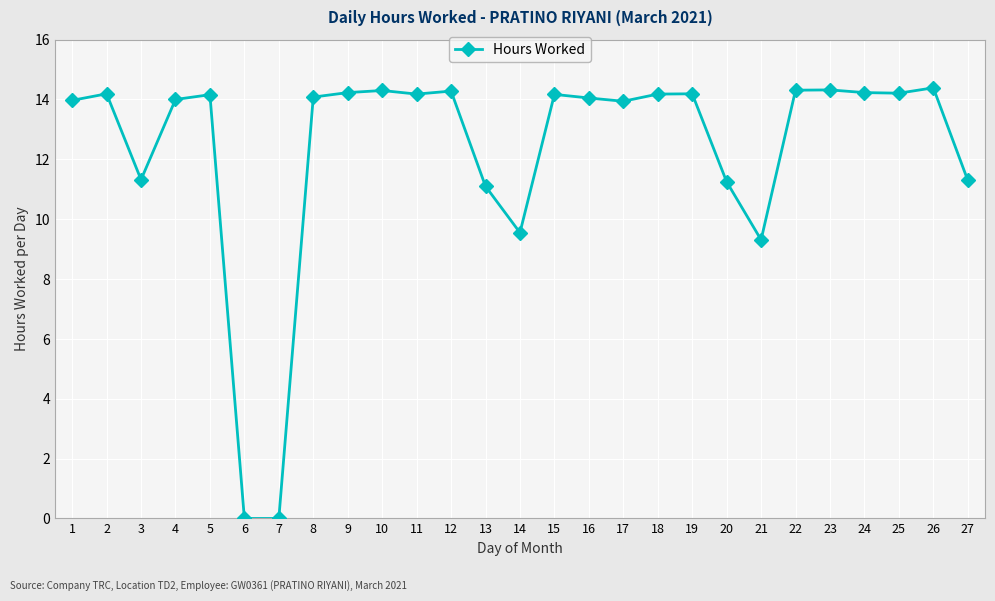

How many distinct data groups are displayed?

1